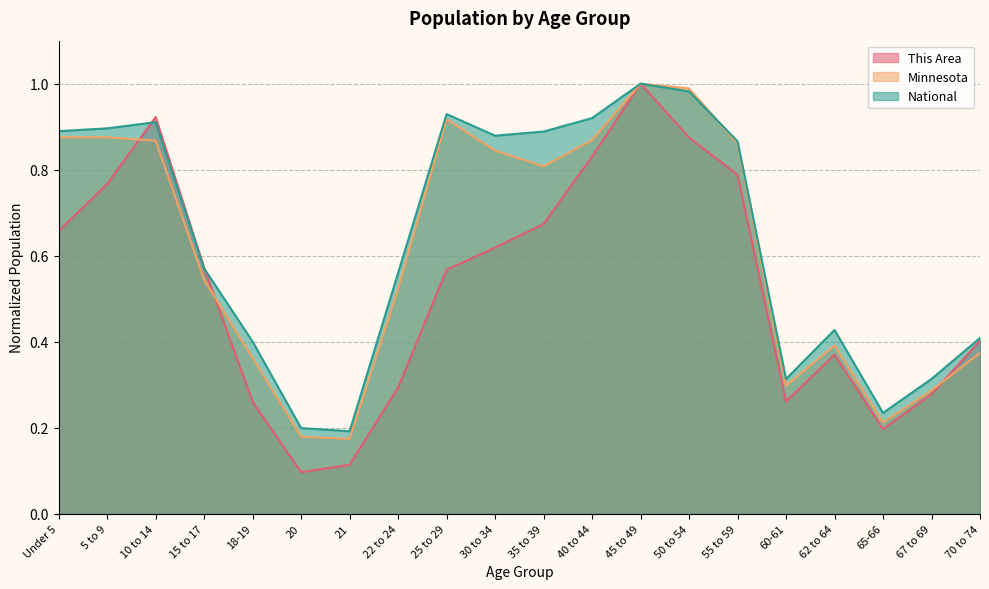

What position from the left is 15 to 17?

4